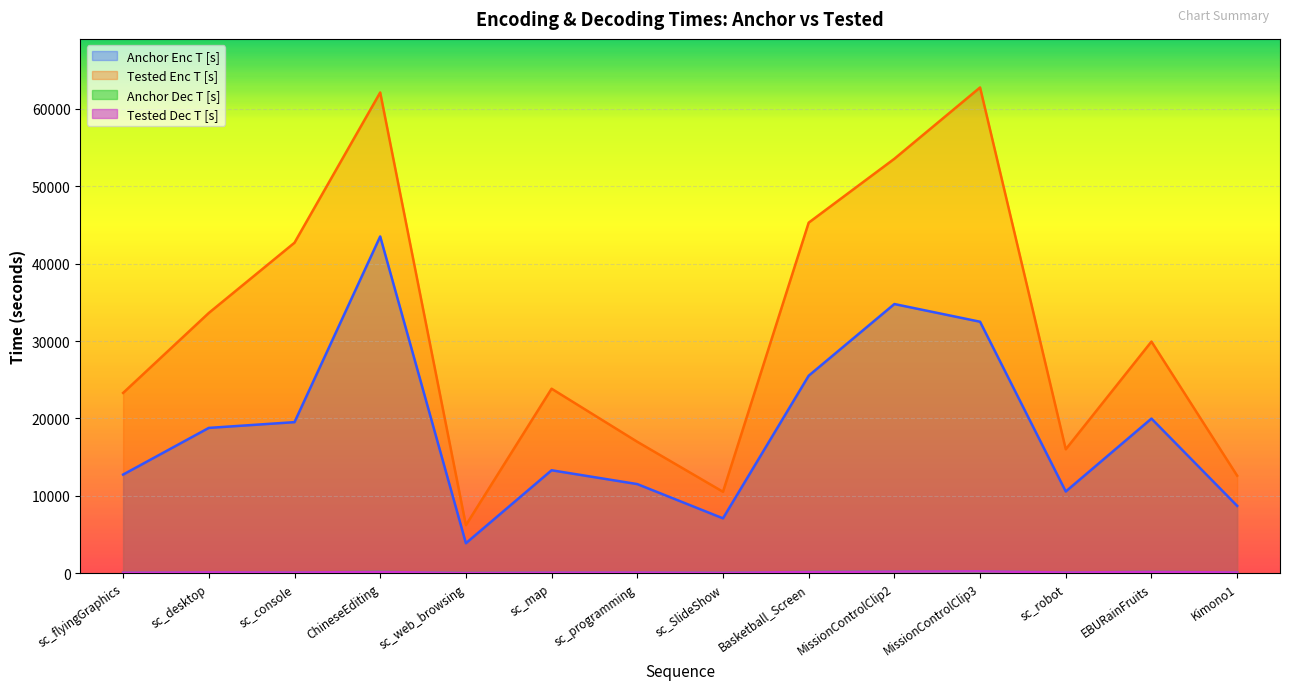

True or false: Tested Dec T [s] and Tested Enc T [s] intersect in this chart.

False